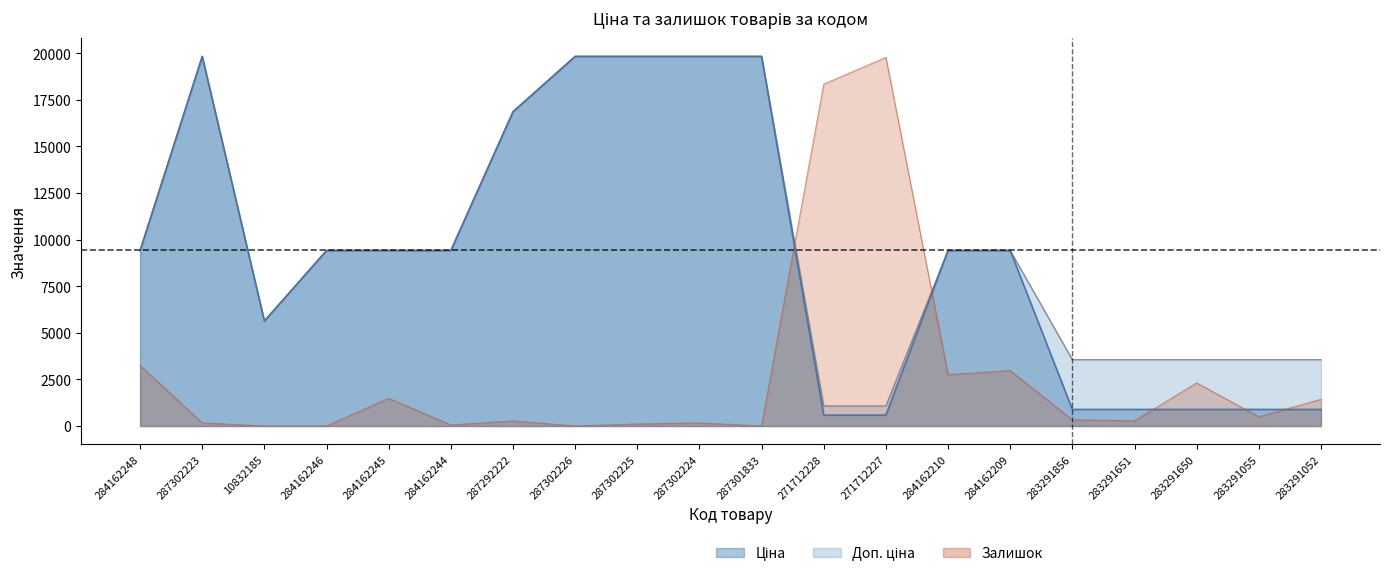

At which category is the sum across all series the highest?

287302223